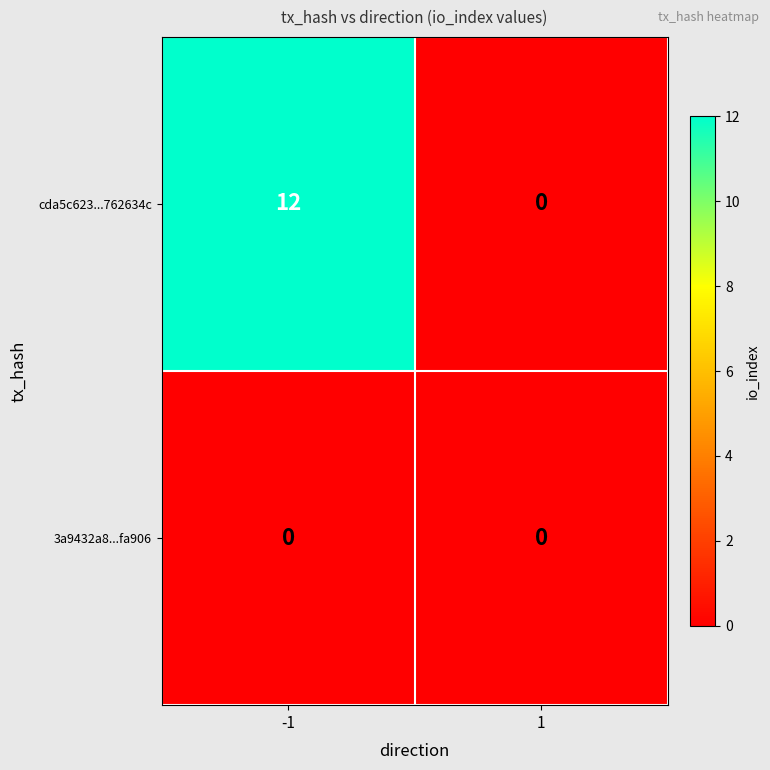

Reading right to left, what are all the values shown in this chart?

cda5c623...762634c: 0	12
3a9432a8...fa906: 0	0